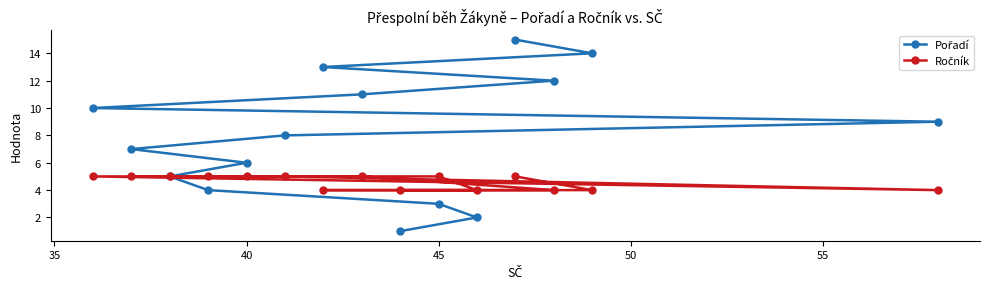

What is the maximum value shown in the chart?

15